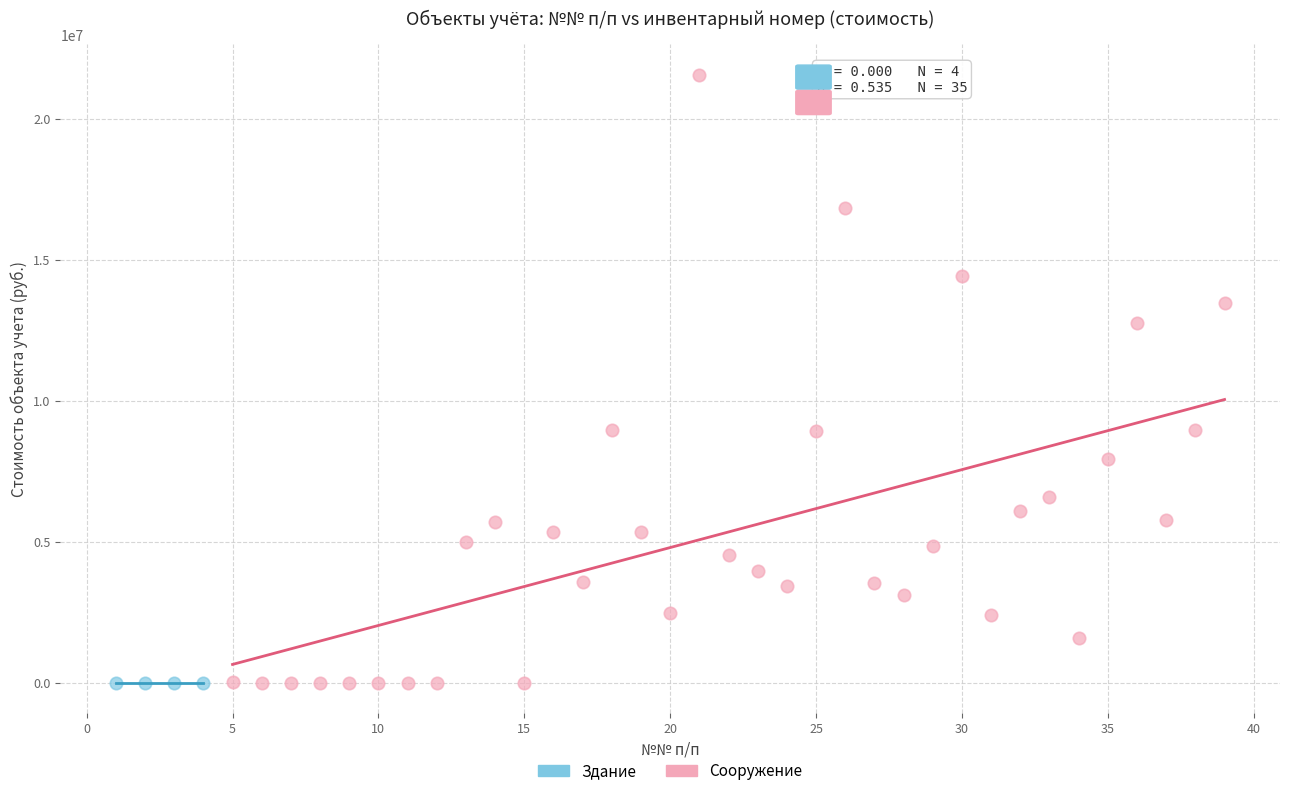

Which series reaches the maximum Y coordinate?

Сооружение